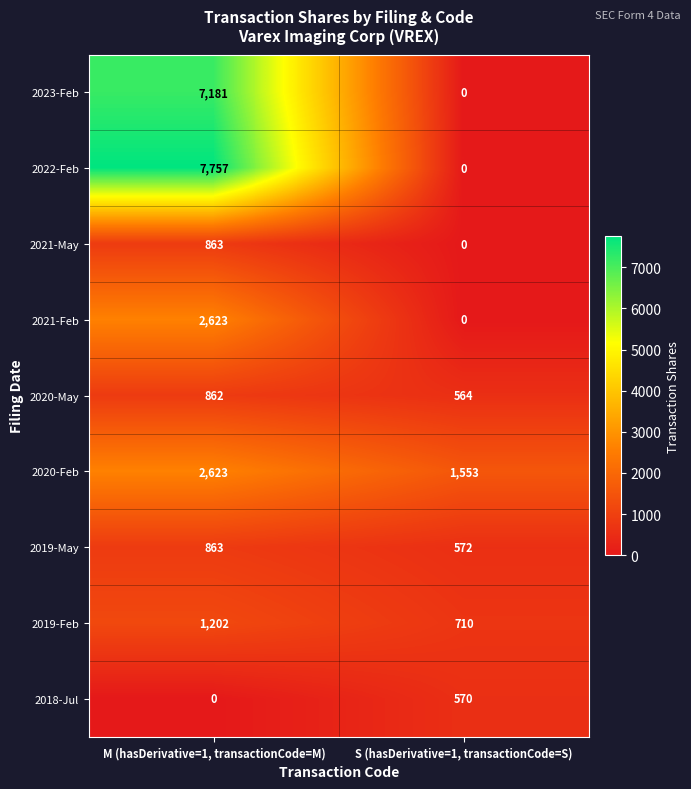

How many categories are shown in the chart?

2